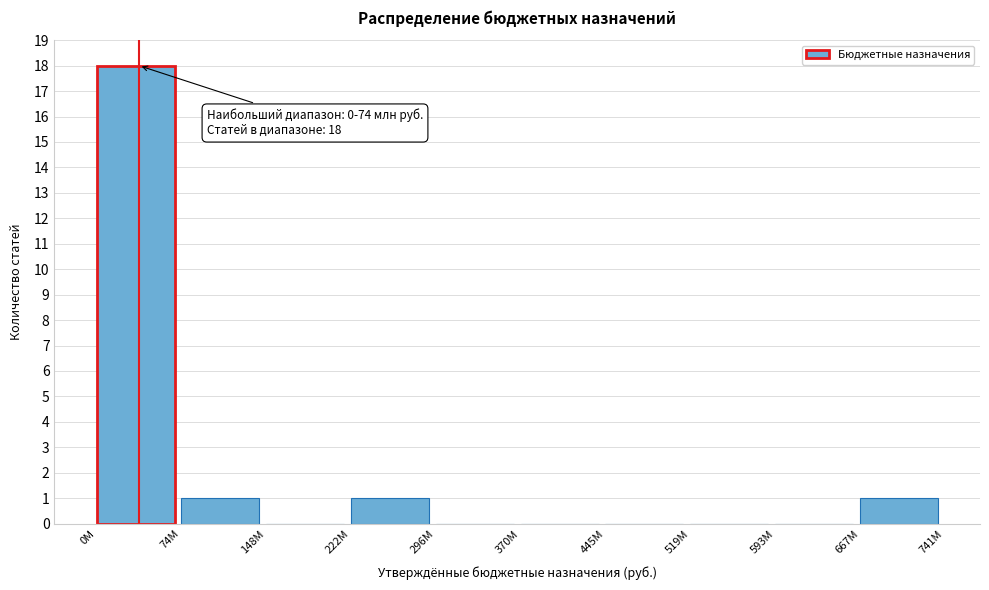

Reading right to left, what are all the values shown in this chart?

667M=1	593M=0	519M=0	445M=0	370M=0	296M=0	222M=1	148M=0	74M=1	0M=18